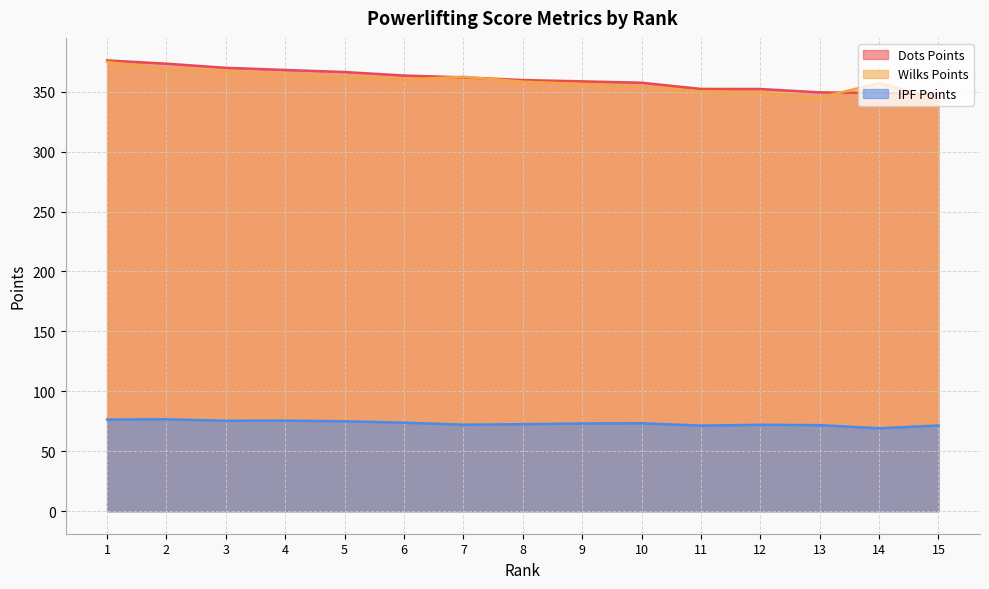

Is the value of Dots Points at 13 greater than the value of Wilks Points at 15?

Yes